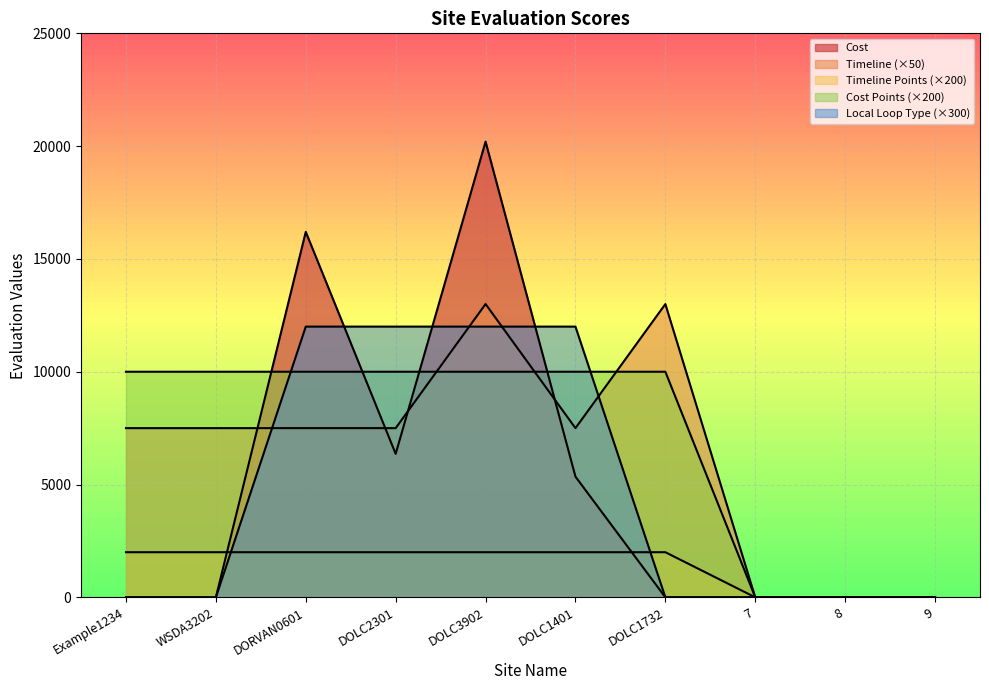

Reading right to left, transcribe all the data shown in this chart.

Timeline: 0	0	0	13000	7500	13000	7500	7500	7500	7500
Cost: 0	0	0	0	5350	20200	6360	16200	0	0
Local Loop Type: 0	0	0	0	12000	12000	12000	12000	0	0
Timeline Points: 0	0	0	2000	2000	2000	2000	2000	2000	2000
Cost Points: 0	0	0	10000	10000	10000	10000	10000	10000	10000